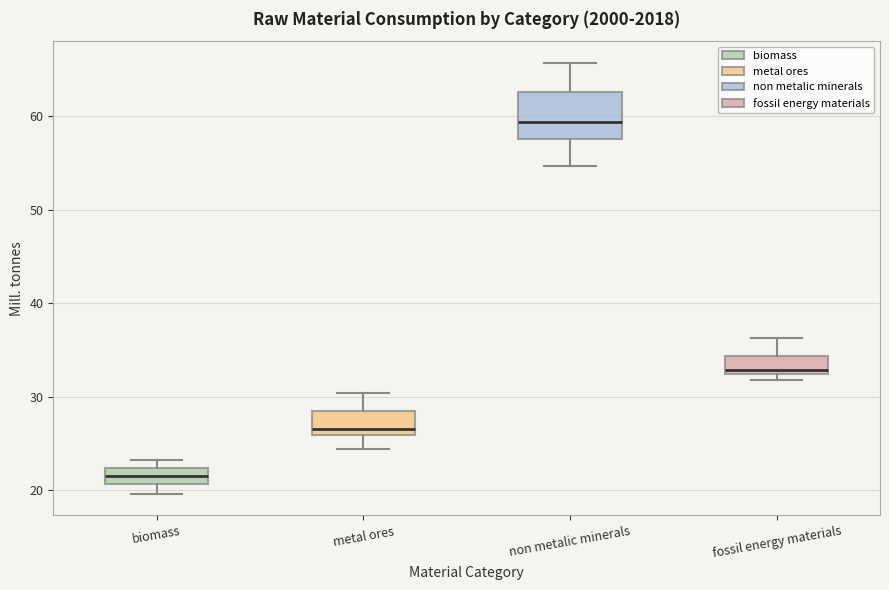

Reading left to right, read every box against the y-axis: the position of its median line, the range the box covers, and the ends of its whiskers. The values are not printed on the chart, so give them approximately, as read against the axis.

biomass: median 22 (inside the box), box 21 to 22, whiskers 20 to 23
metal ores: median 26 (just above the box's lower edge), box 26 to 28, whiskers 24 to 30
non metalic minerals: median 59, box 58 to 63, whiskers 55 to 66
fossil energy materials: median 33, box 32 to 34, whiskers 32 (just below the box's lower edge) to 36